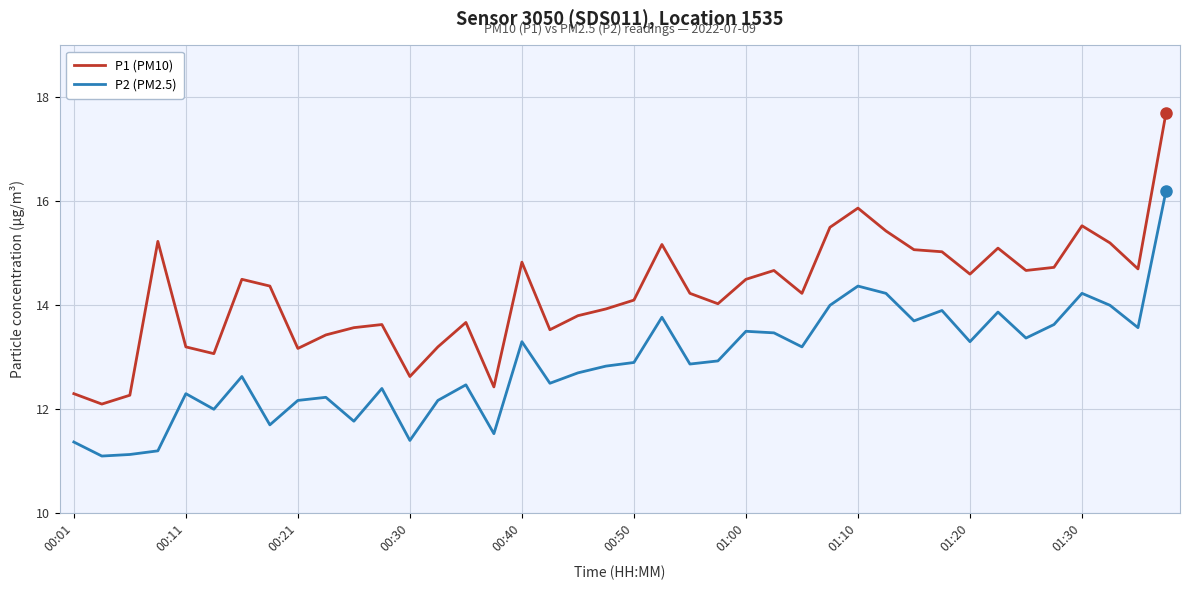

Rank the series by their average value, from highest to lowest.

P1 (PM10), P2 (PM2.5)